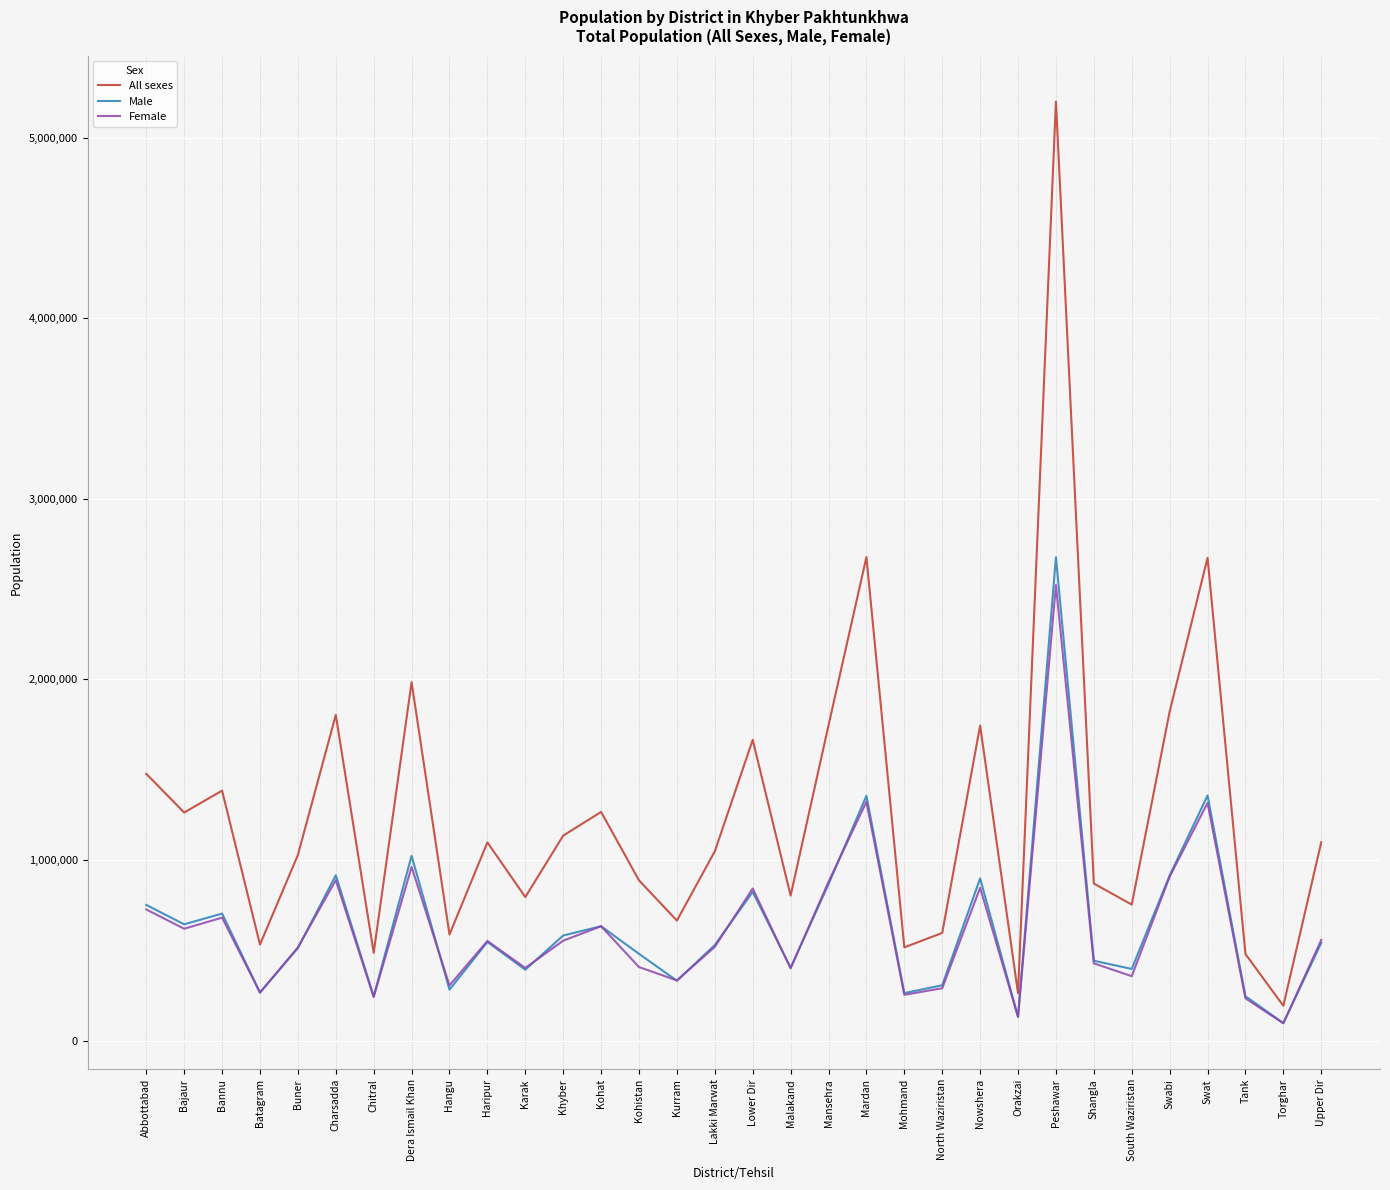

What is the total value across all series at Lakki Marwat?

2095614